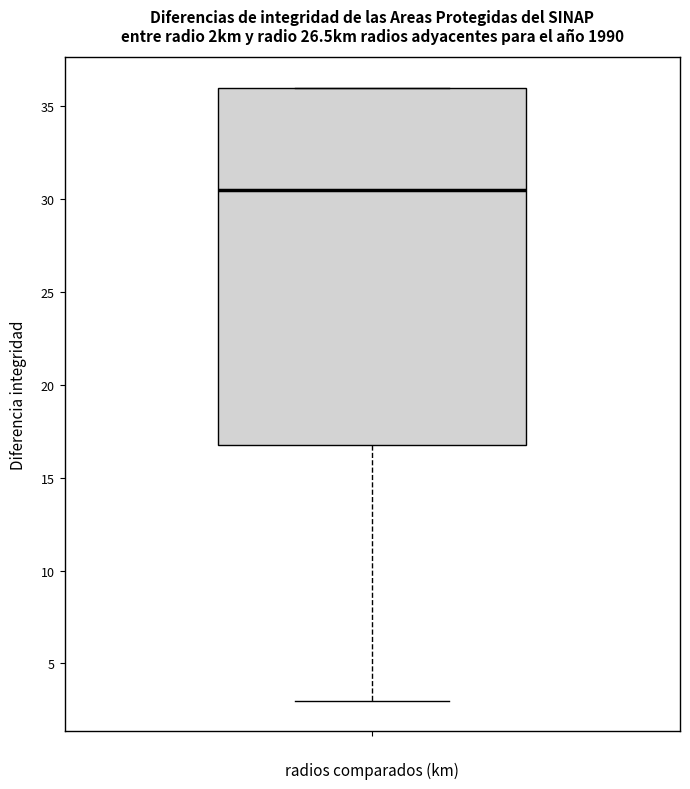

Transcribe this box plot: give where the median line is, the range the box spans, and where the two whiskers end, as read against the y-axis. The values are not printed on the chart, so give them approximately, as read against the axis.

median 30.5, box 17.0 to 36.0, whiskers 3.0 to 36.0